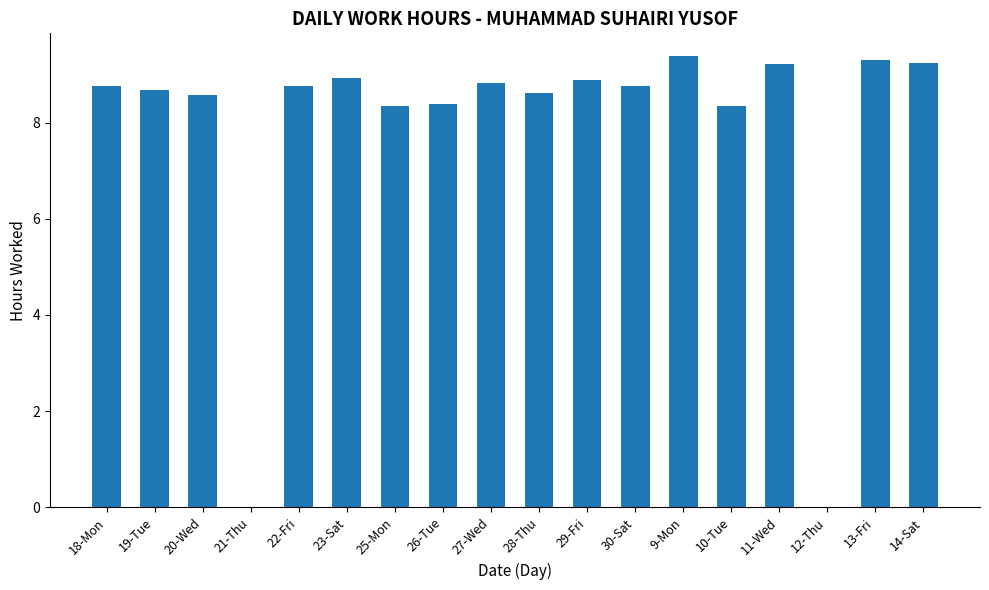

Approximately how many times larger is the value at 22-Fri compared to 25-Mon?

1.0